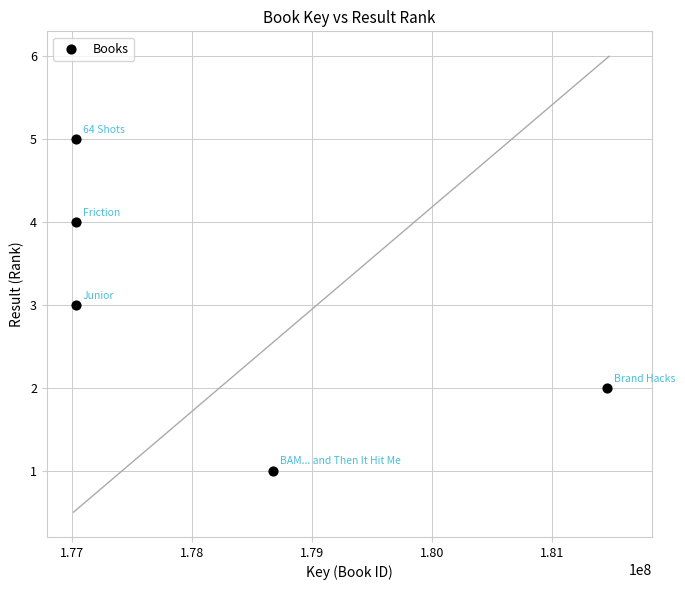

What is the average Y value?

3